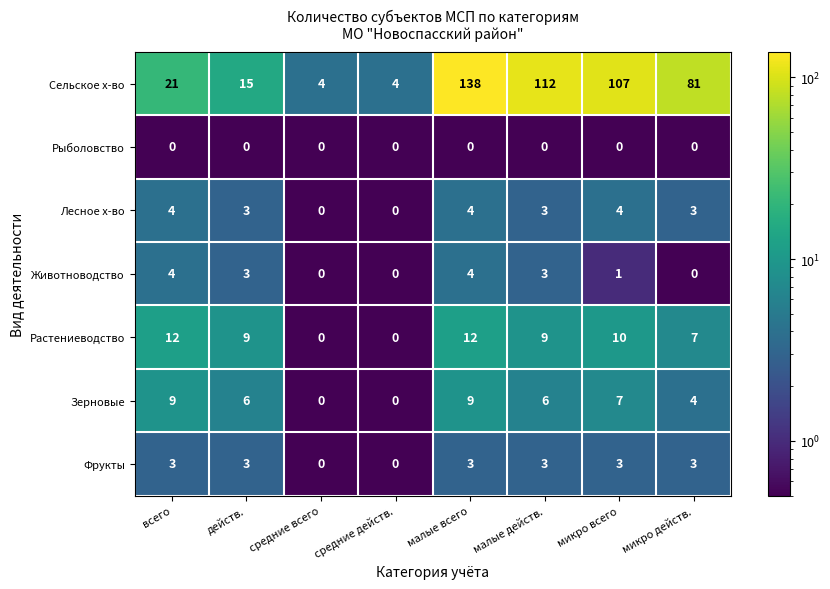

At how many categories does at least one series exceed 79?

4